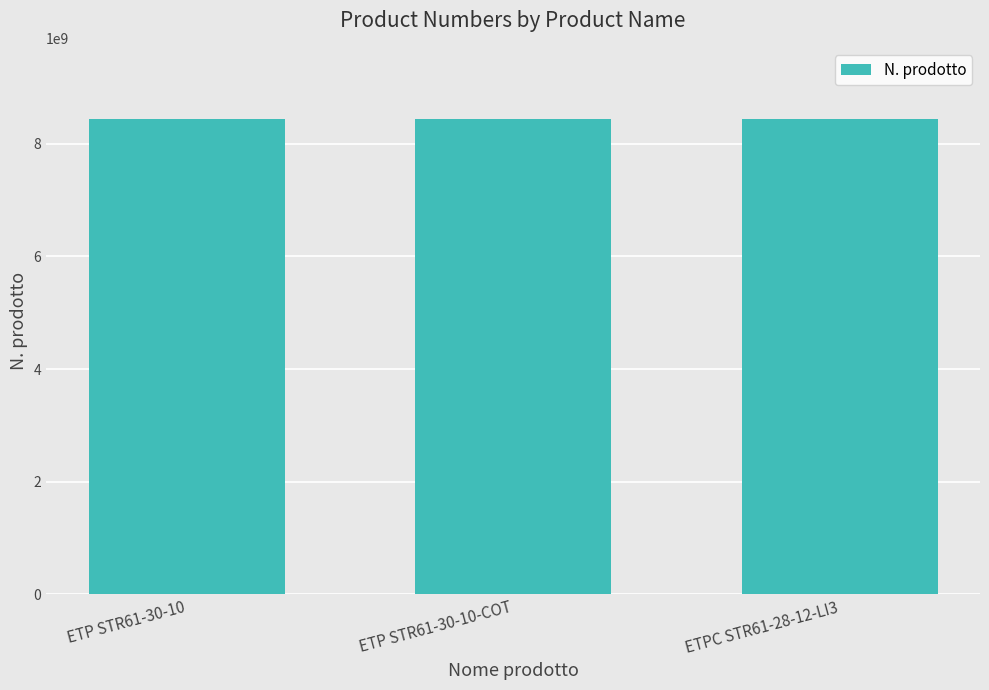

How many bars are there in total?

3